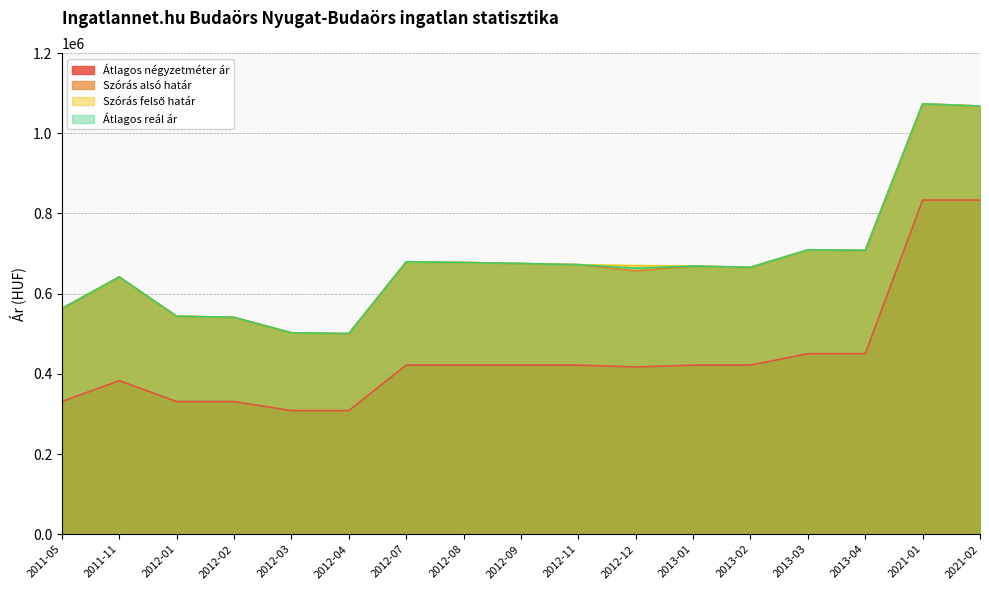

How many interior local valleys does the Átlagos reál ár series have?

4